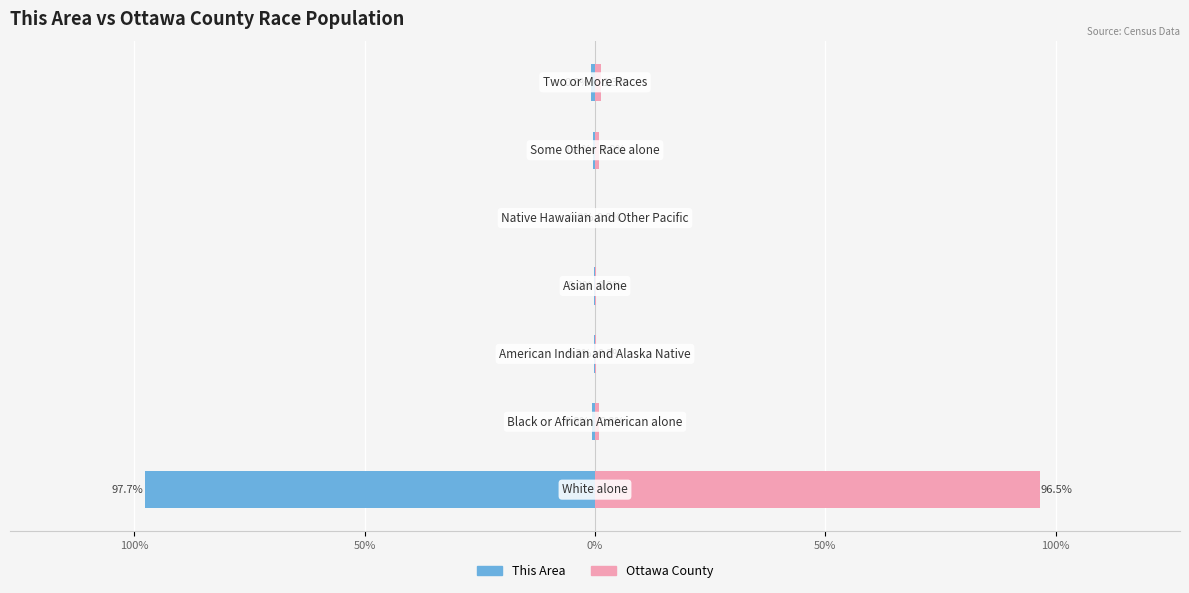

What is the sum of all Ottawa County values?

100.0